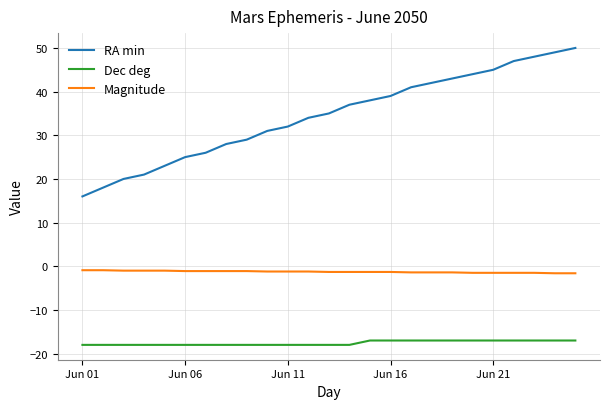

Which series has the largest total across all categories?

RA min